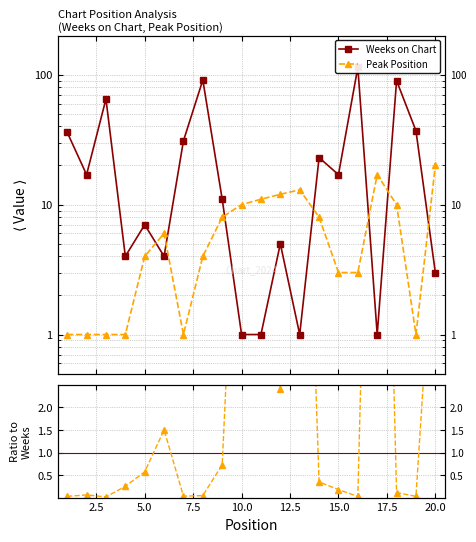

Rank the series by their maximum value, from lowest to highest.

Peak / Weeks, Peak Position, Weeks on Chart